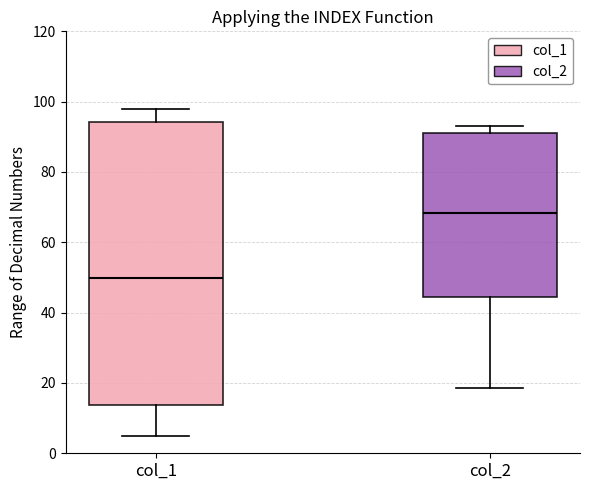

Reading left to right, read every box against the y-axis: the position of its median line, the range the box covers, and the ends of its whiskers. The values are not printed on the chart, so give them approximately, as read against the axis.

col_1: median 50, box 14 to 94, whiskers 6 to 98
col_2: median 68, box 44 to 92, whiskers 18 to 94